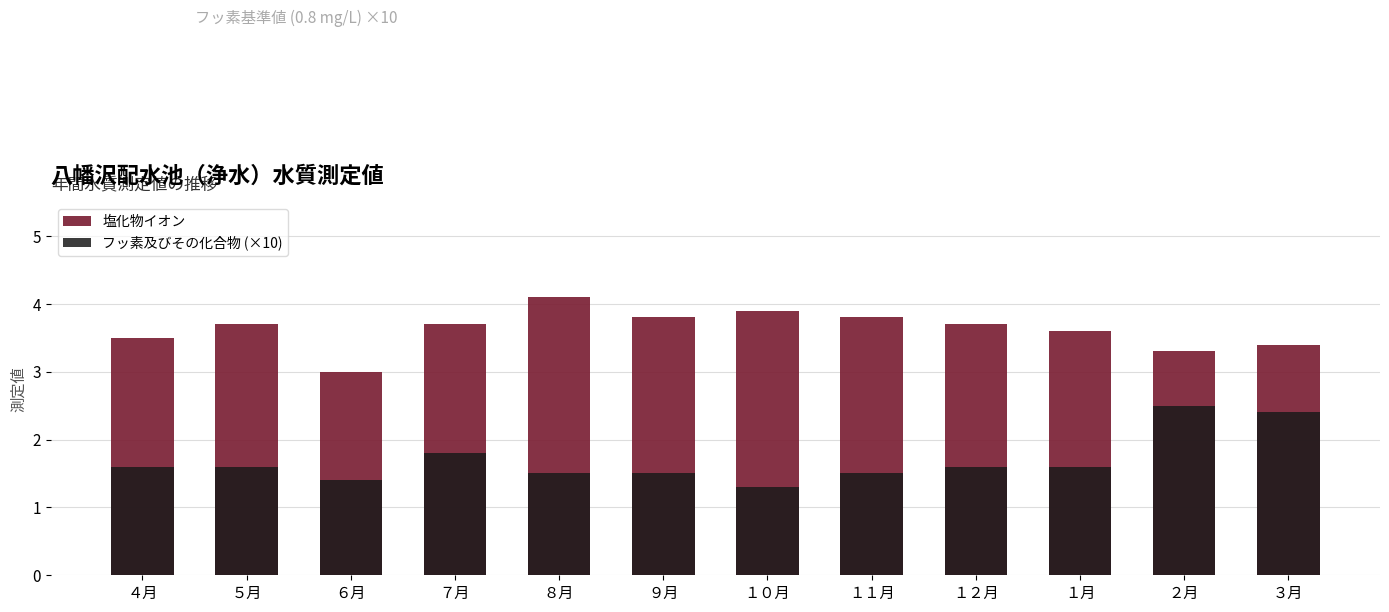

What is the spread (max minus min) of values at １２月?

2.1